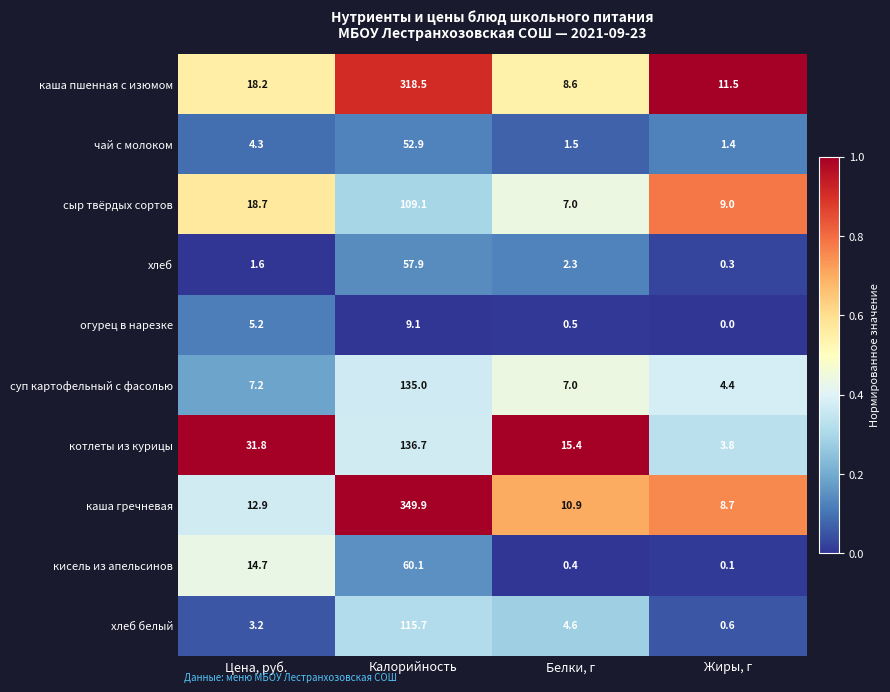

What is the total value across all series at Цена, руб.?

117.8